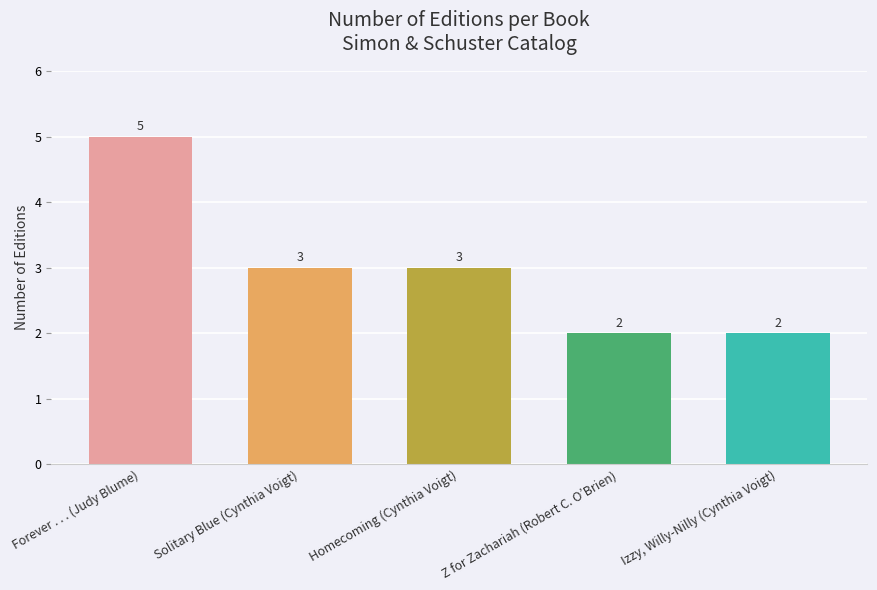

Reading left to right, transcribe all the data shown in this chart.

Forever . . . (Judy Blume)=5	Solitary Blue (Cynthia Voigt)=3	Homecoming (Cynthia Voigt)=3	Z for Zachariah (Robert C. O’Brien)=2	Izzy, Willy-Nilly (Cynthia Voigt)=2